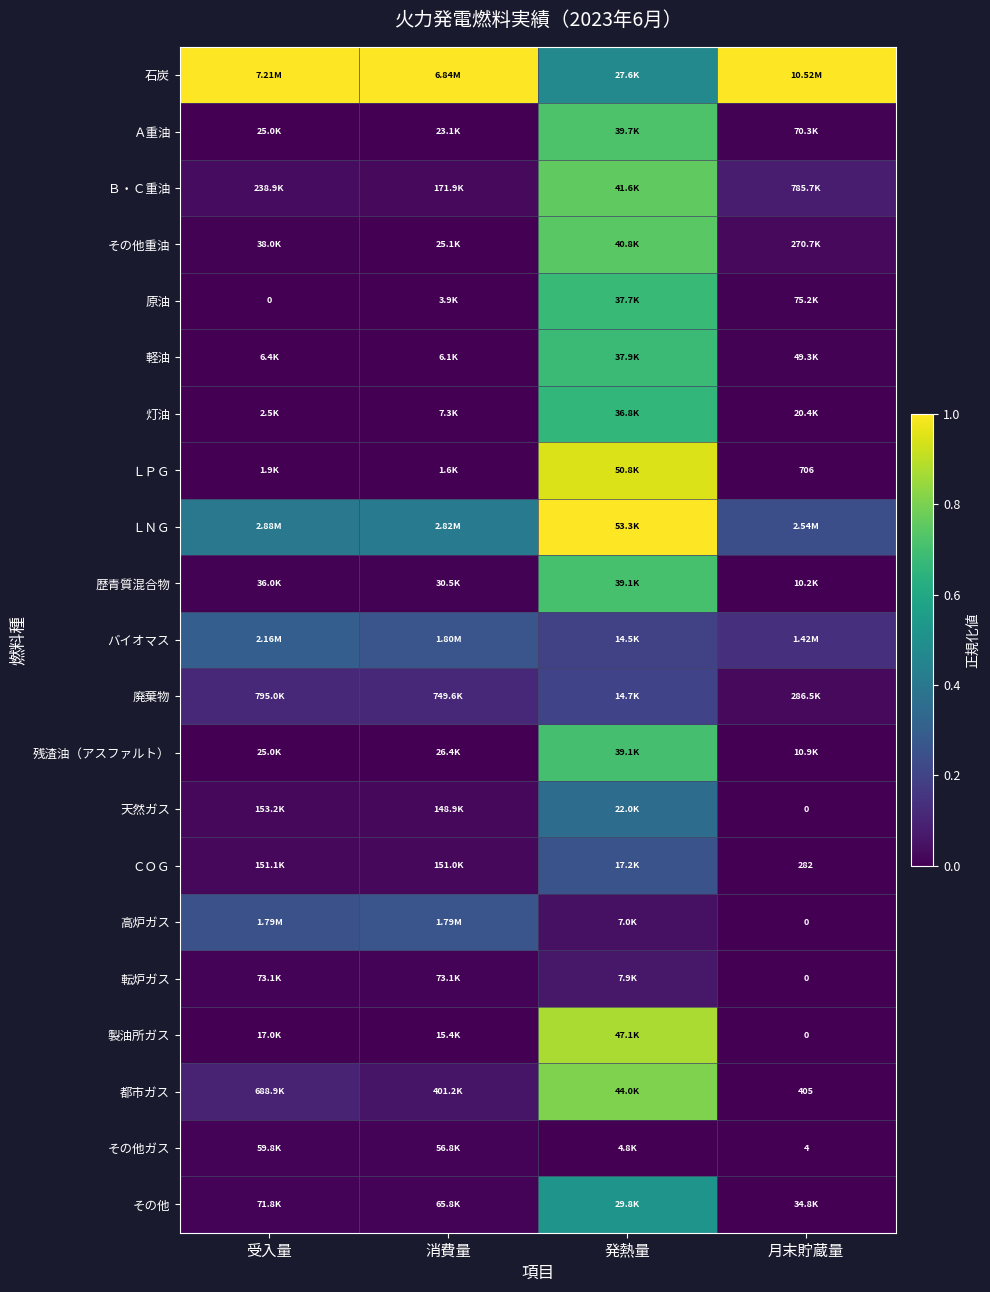

True or false: ＬＮＧ has a value of 0.2 at 月末貯蔵量.

True